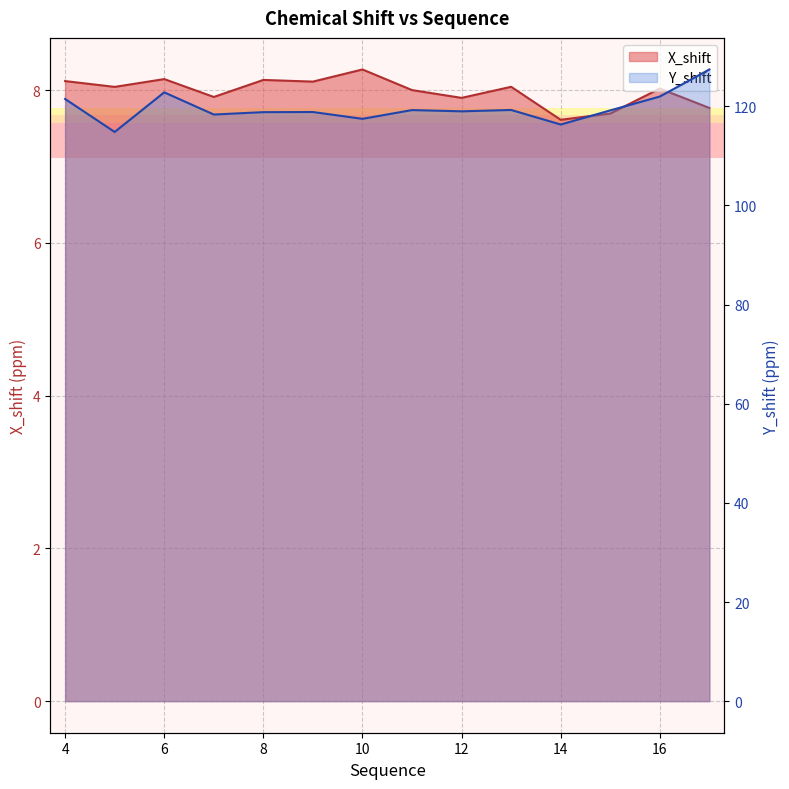

Which series has the widest spread of values?

Y_shift